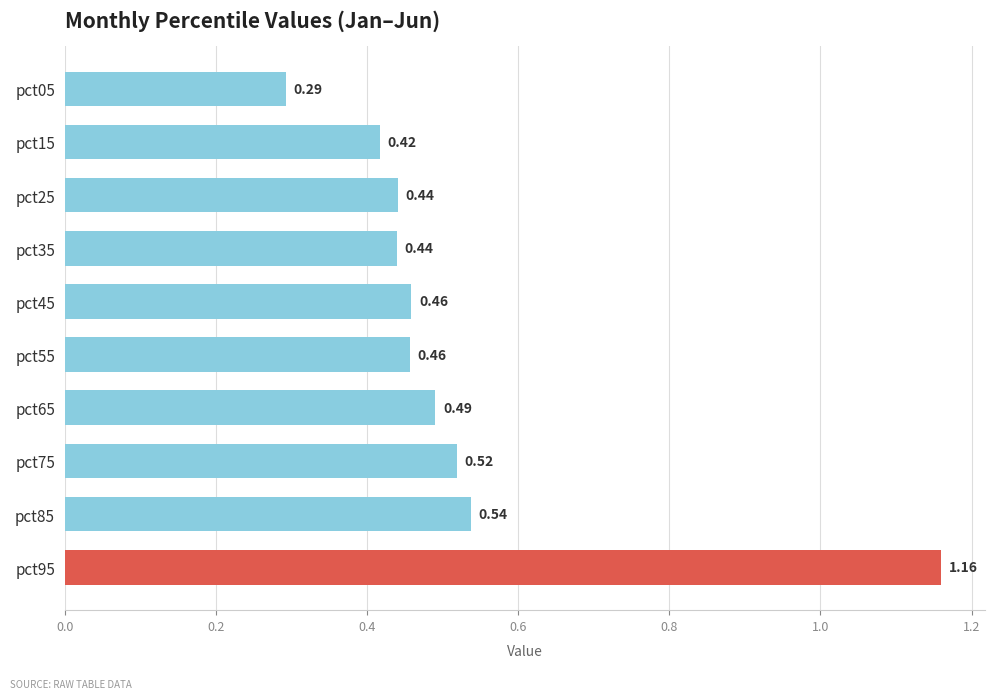

Between pct55 and pct85, which is larger?

pct85